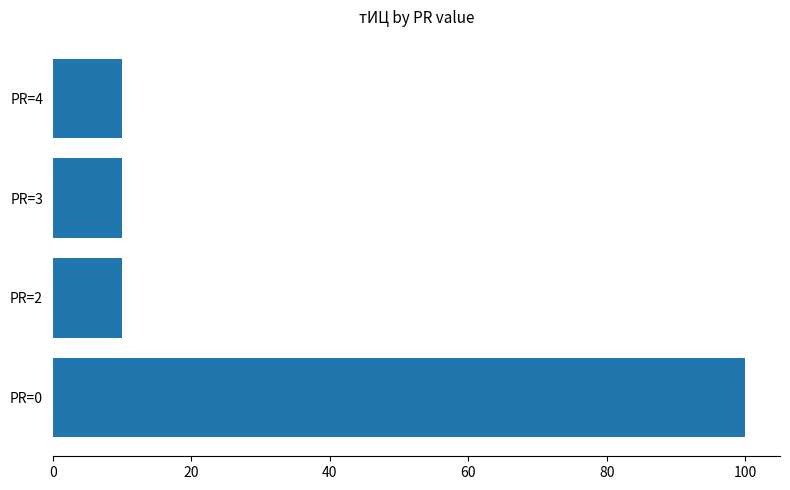

How many categories are shown in the chart?

4